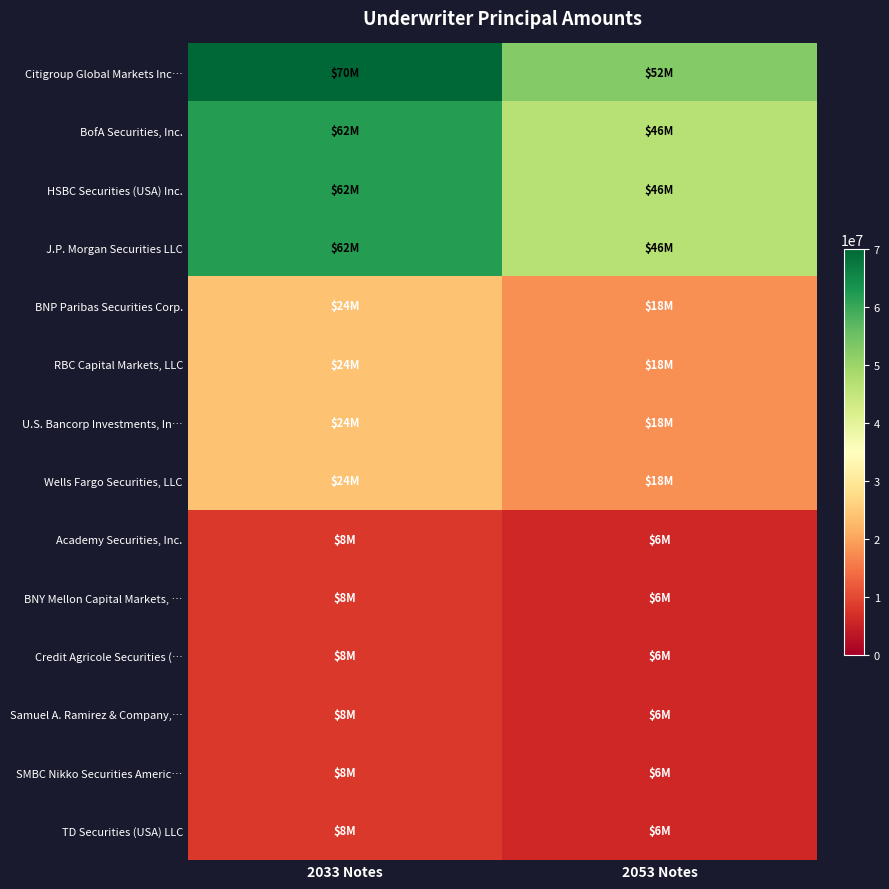

How many series are shown in this chart?

14